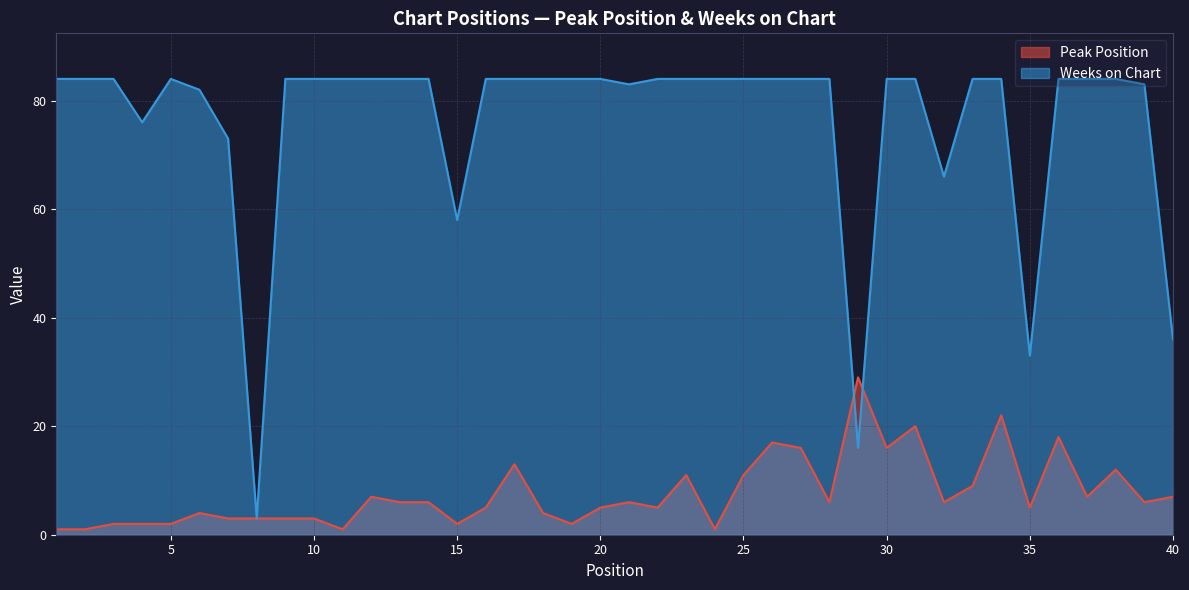

At 22, list the series in order from smallest to largest.

Peak Position, Weeks on Chart